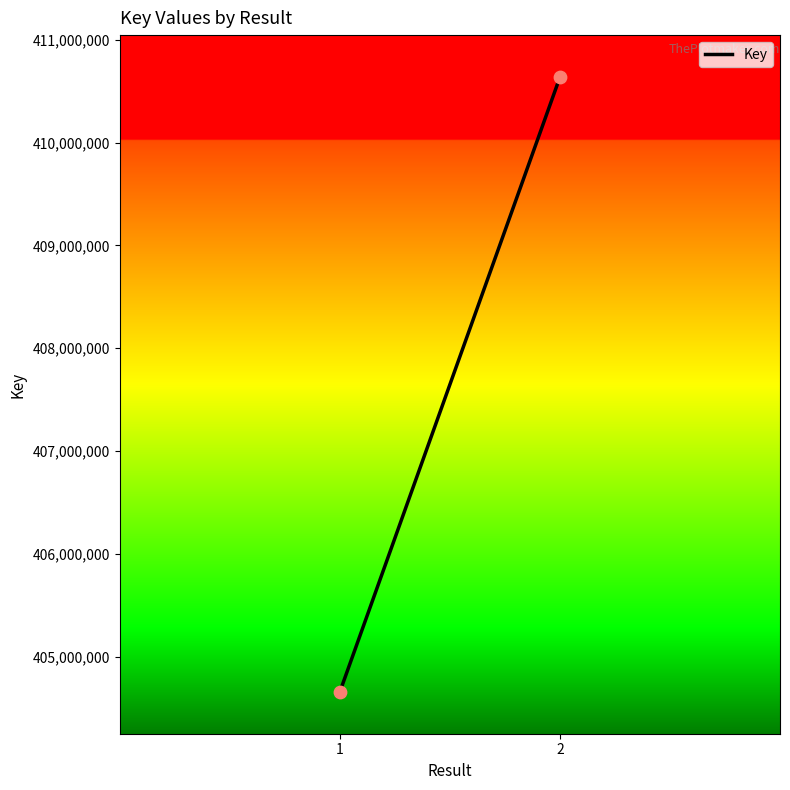

What is the range of Y values (max minus min)?

5981358